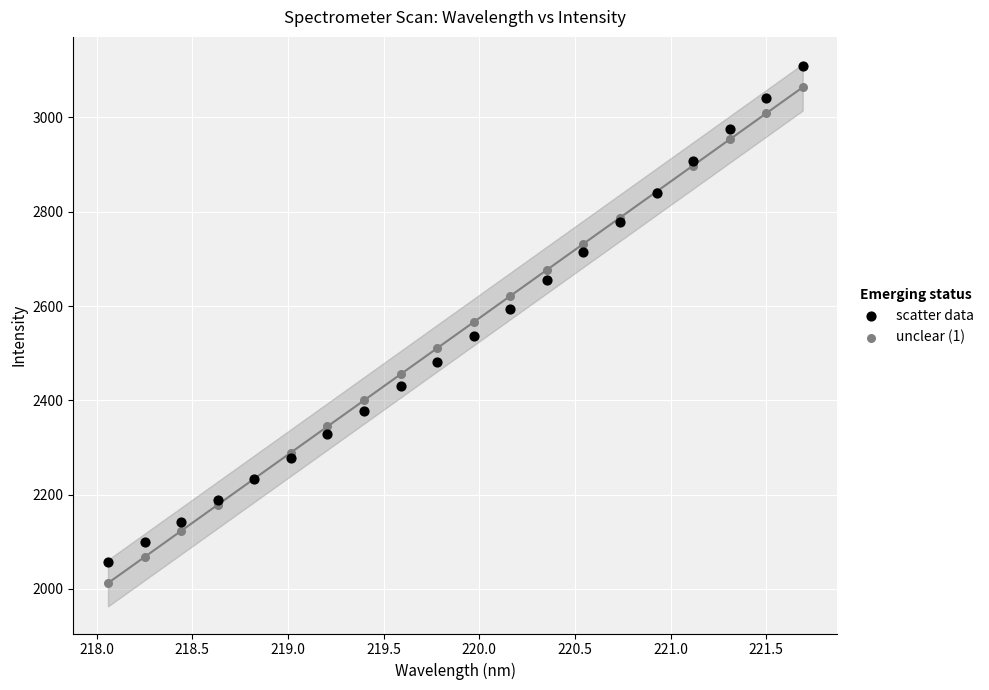

Which series has the largest Y range (max minus min)?

unclear (1)